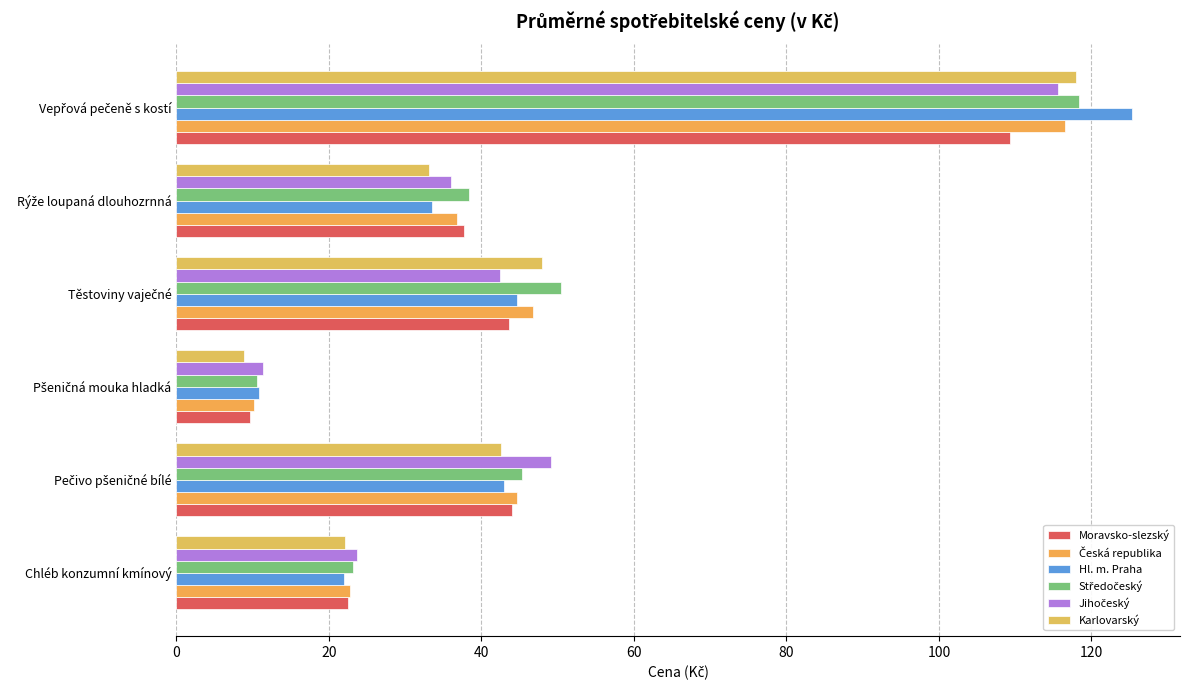

How many distinct data groups are displayed?

6